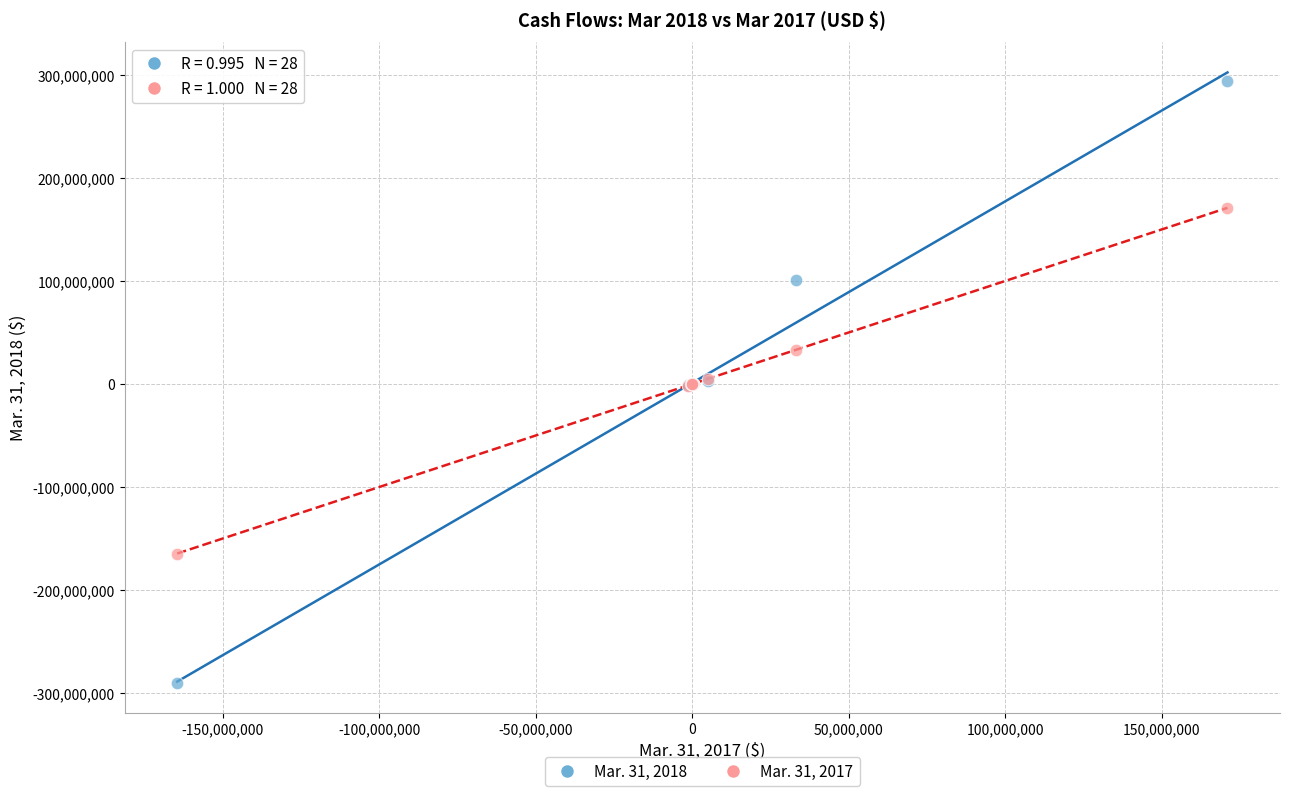

What is the X range (max minus min) for the scatter plot?

335551699